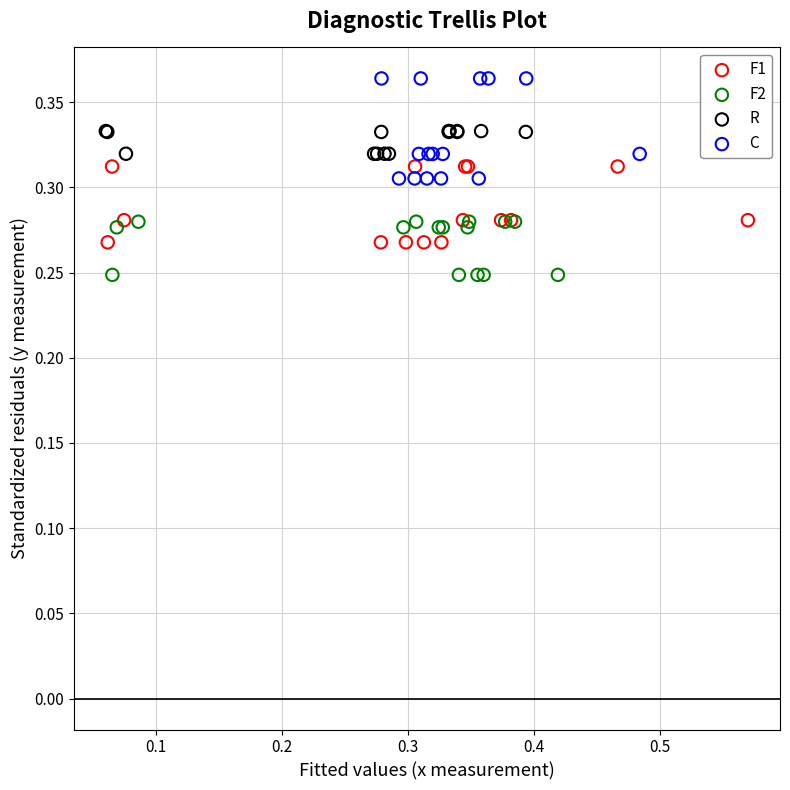

Which series has the largest Y range (max minus min)?

C